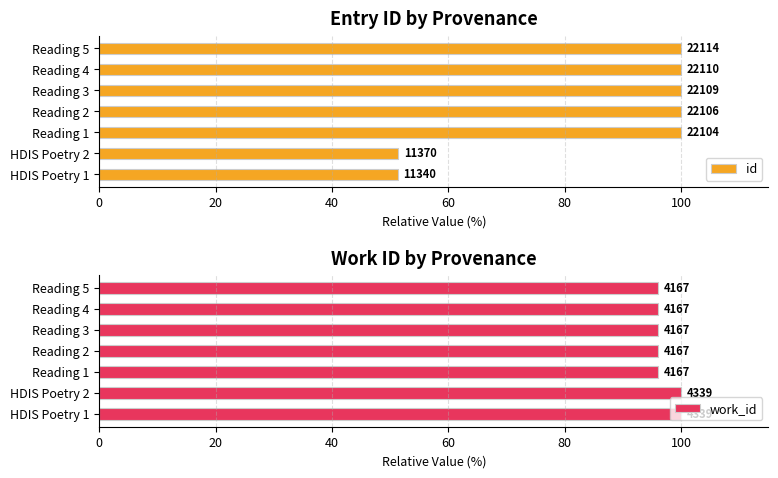

Which series has the largest total across all categories?

work_id